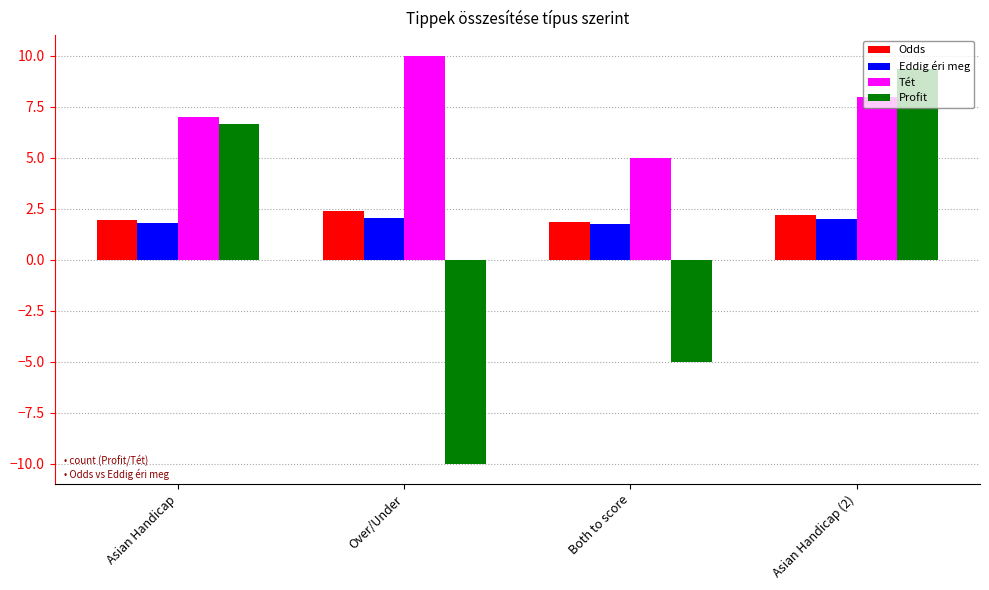

List the series in order of their peak value, highest first.

Tét, Profit, Odds, Eddig éri meg